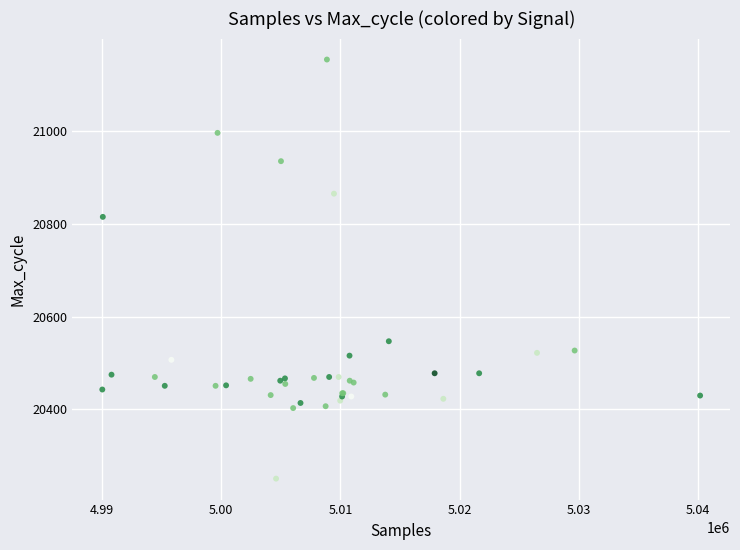

What Y value in the scatter plot is closest to 20702?

20815